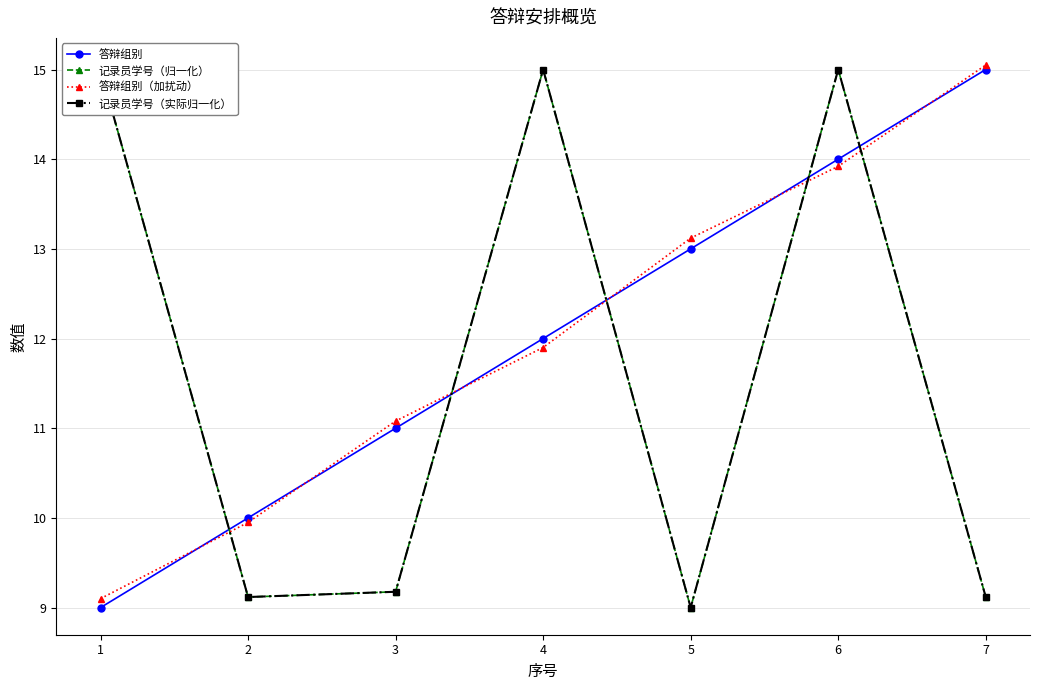

Is this an area chart (filled region under the line)?

No